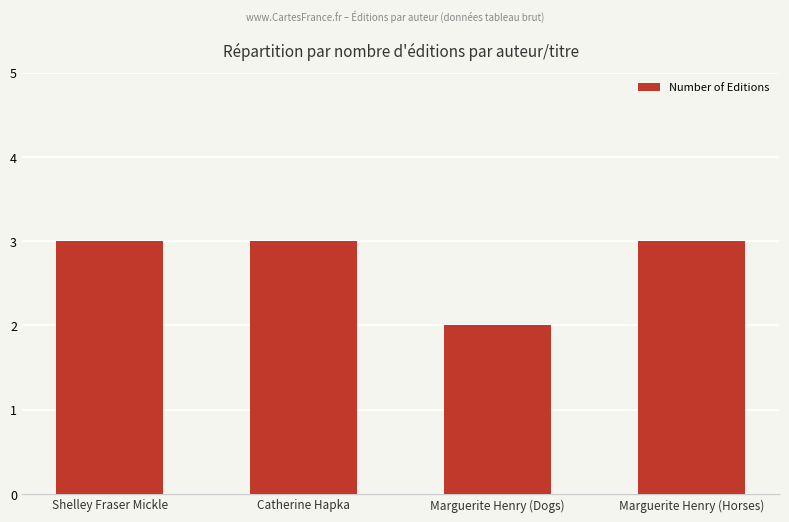

Approximately how many times larger is the value at Marguerite Henry (Horses) compared to Catherine Hapka?

1.0